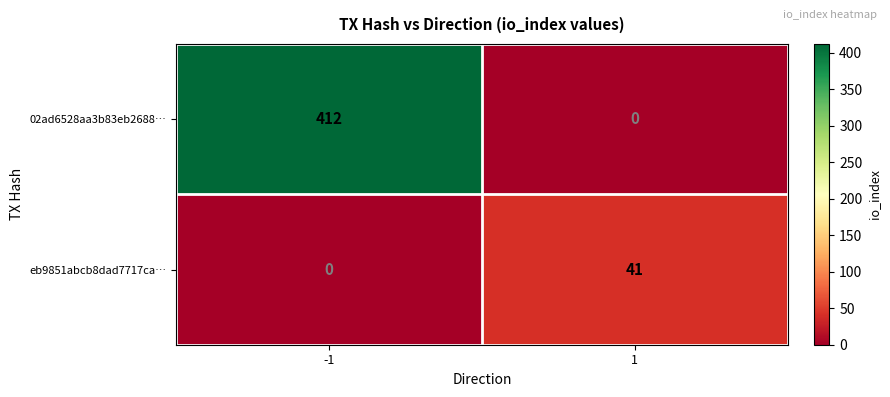

The value of eb9851abcb8dad7717ca… at -1 is -16. True or false?

False